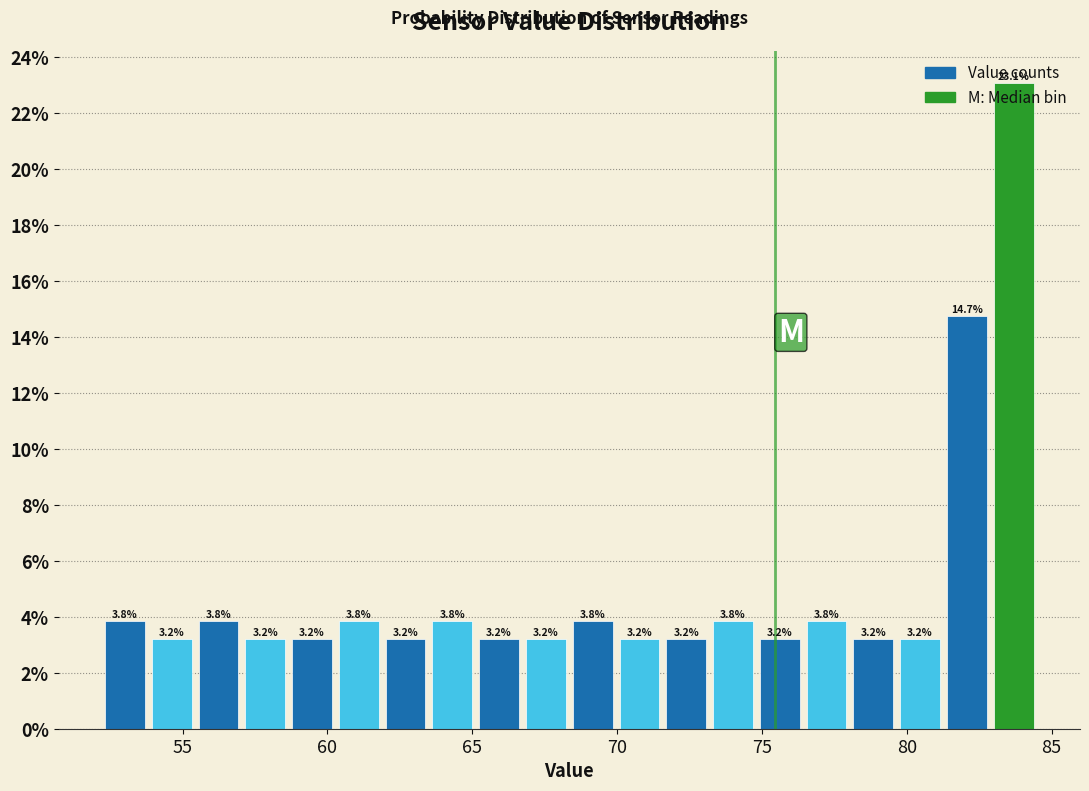

Read against the x-axis, roughly where is the centre of the tallest bar?

83.5